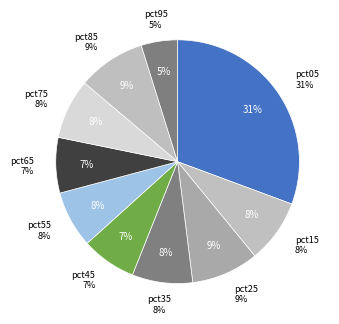

Rank the categories by value from highest to lowest.

pct05, pct85, pct25, pct15, pct35, pct75, pct55, pct65, pct45, pct95